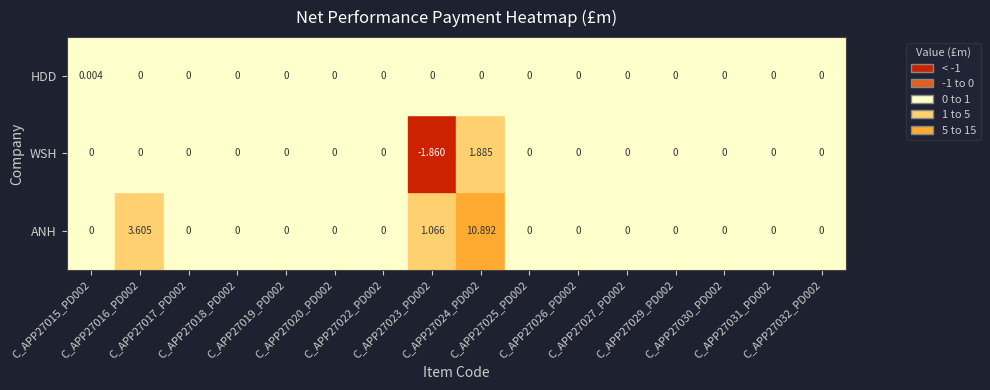

List the series in order of their peak value, highest first.

ANH, WSH, HDD